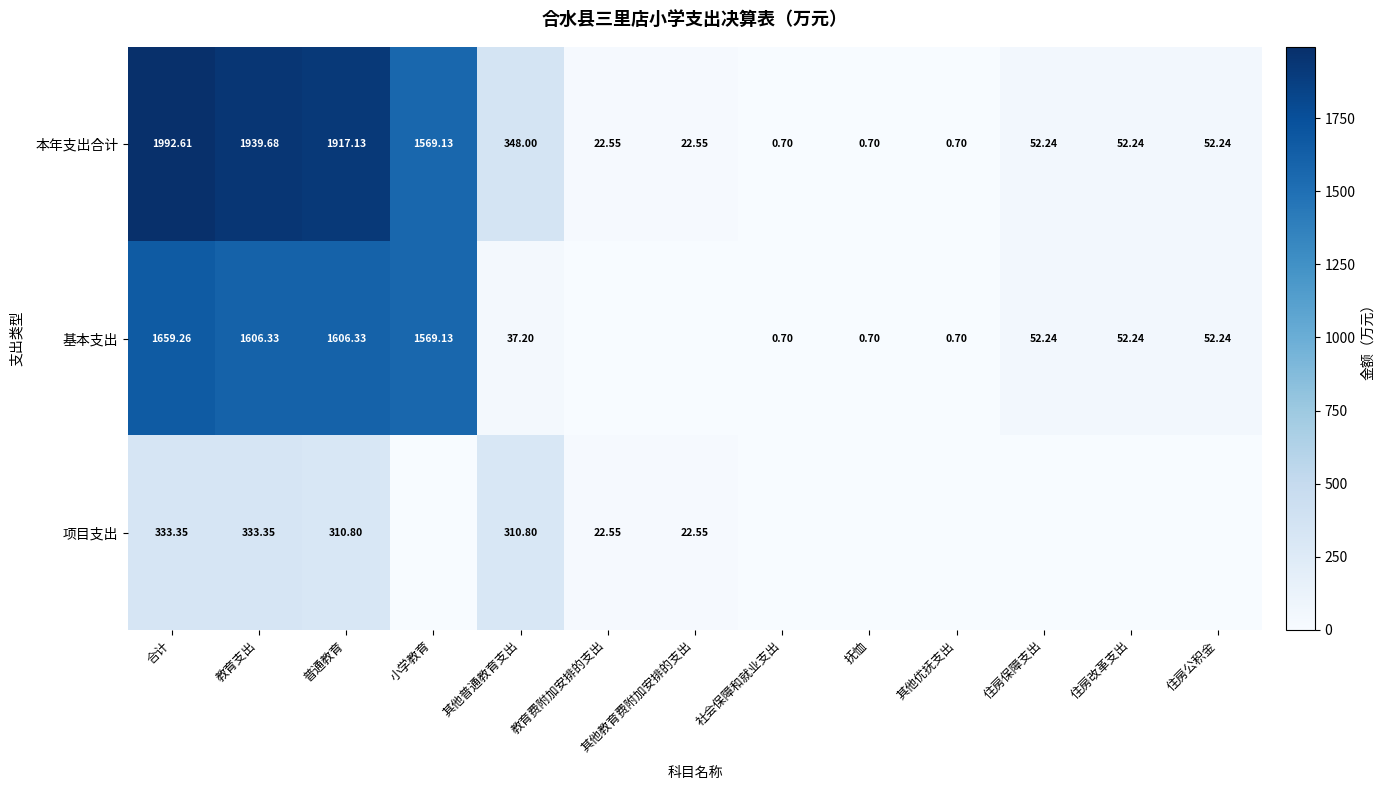

Is the value of 项目支出 at 教育支出 greater than the value of 本年支出合计 at 抚恤?

Yes